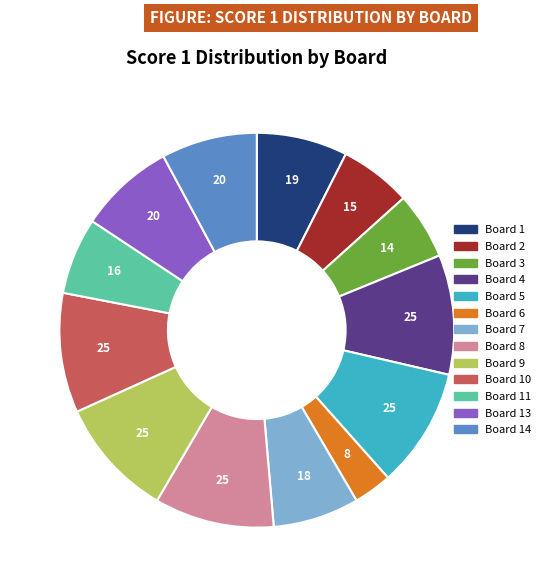

Is there a majority slice in this chart?

No